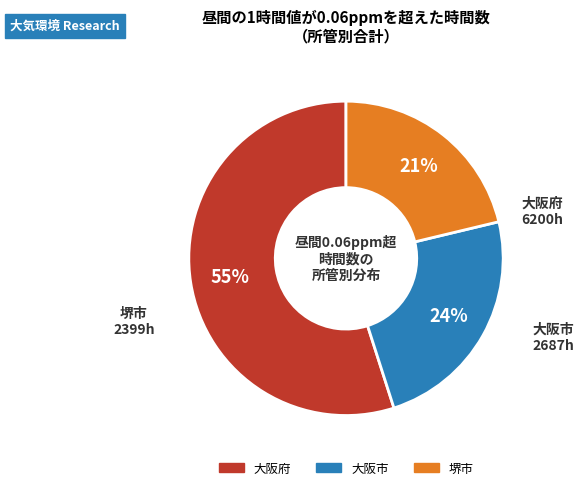

To the nearest percent, what is the difference between the largest and smallest slice percentages?

34%